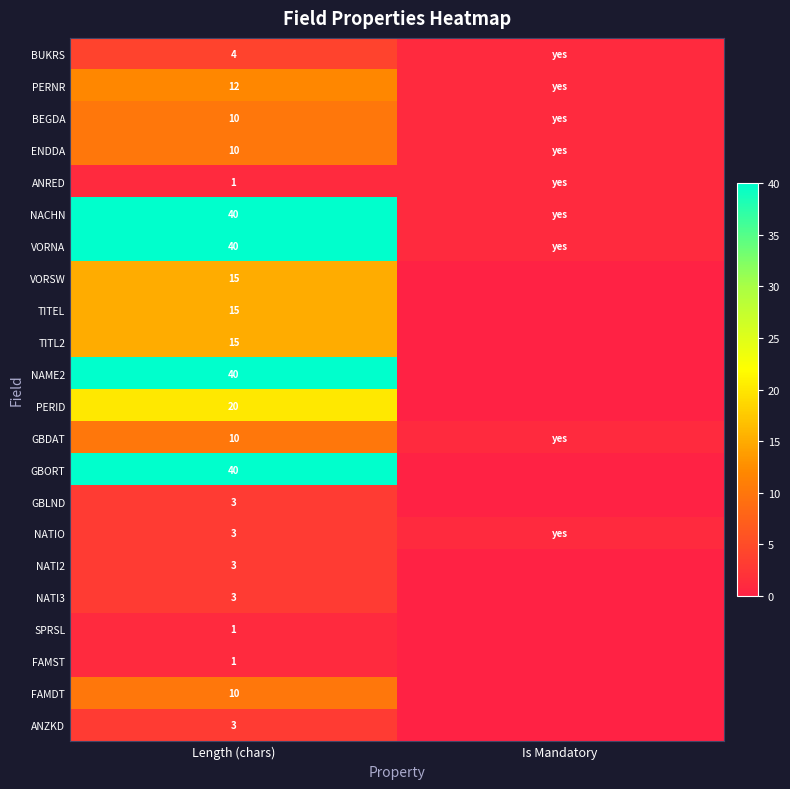

What is the total value across all series at Length (chars)?

299